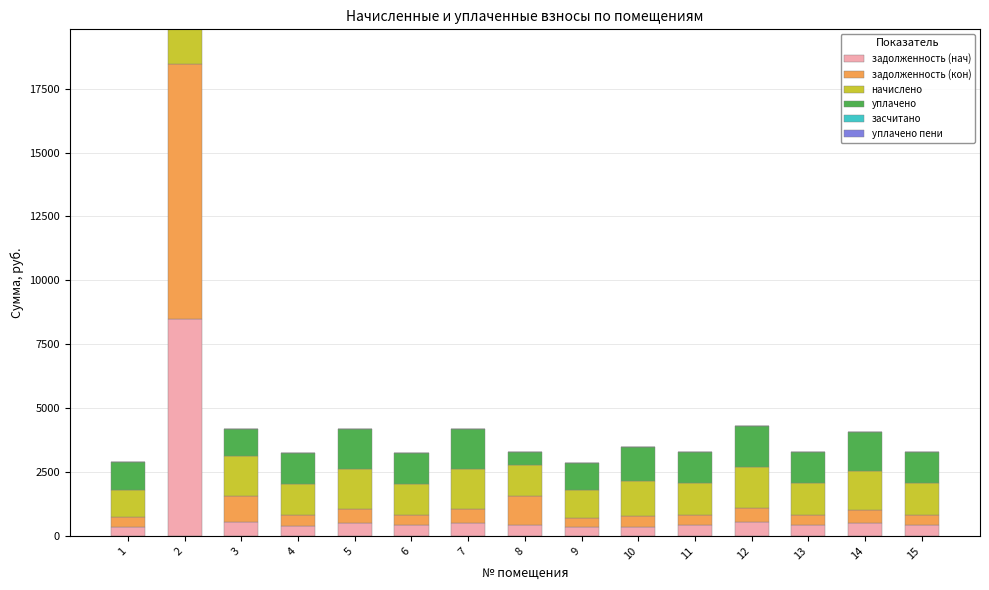

What is the total value across all series at 7?

4170.2